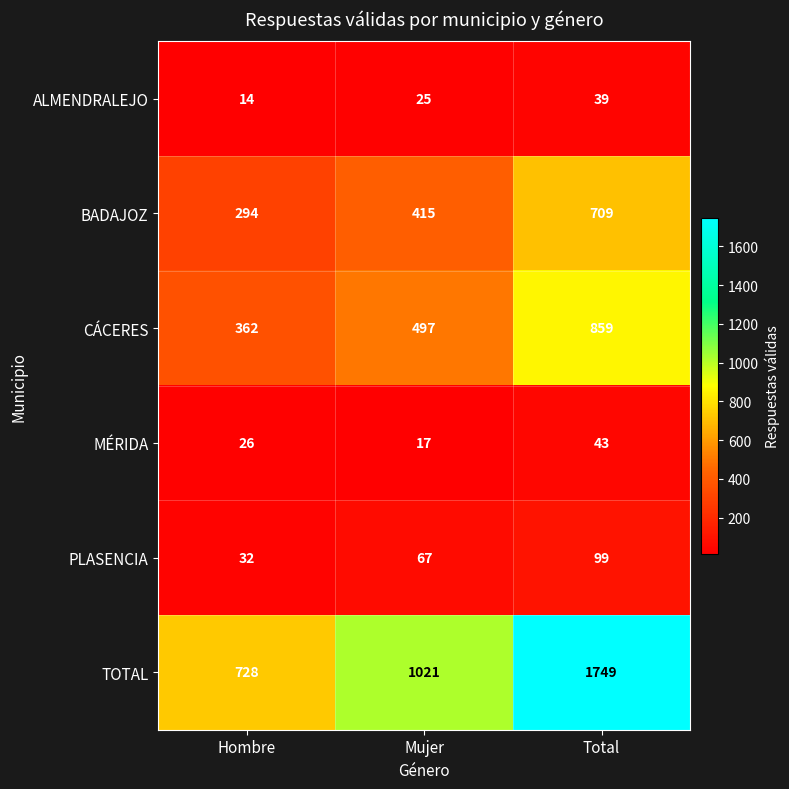

Reading right to left, transcribe all the data shown in this chart.

ALMENDRALEJO: 39	25	14
BADAJOZ: 709	415	294
CÁCERES: 859	497	362
MÉRIDA: 43	17	26
PLASENCIA: 99	67	32
TOTAL: 1749	1021	728